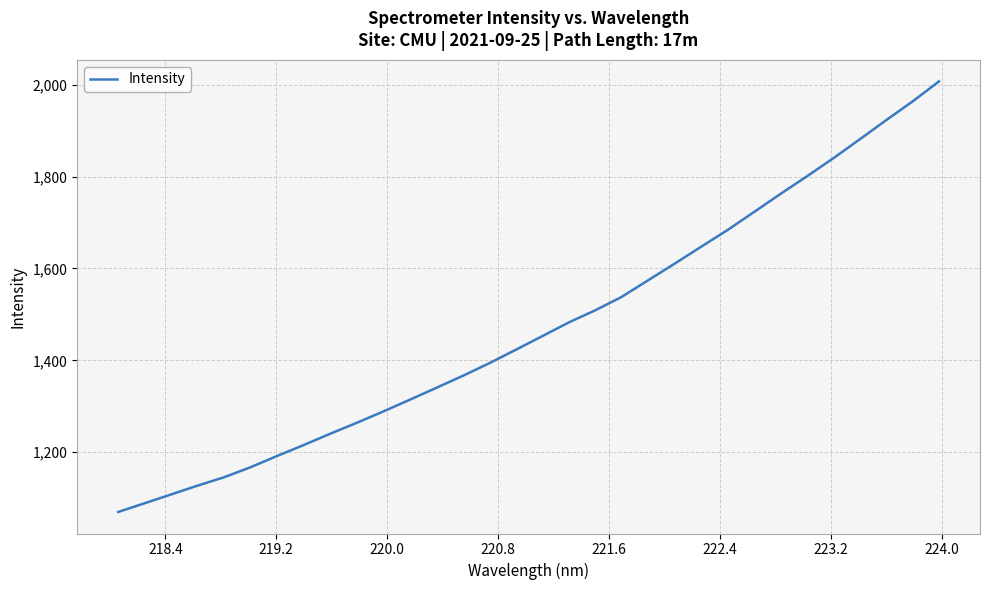

What is the minimum value shown in the chart?

1069.8